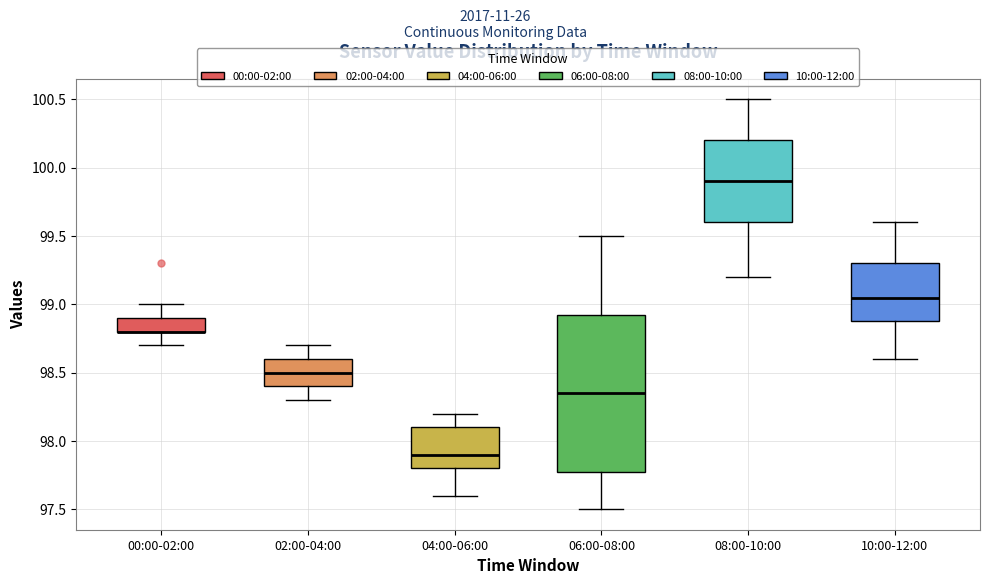

Reading left to right, read every box against the y-axis: the position of its median line, the range the box covers, and the ends of its whiskers. The values are not printed on the chart, so give them approximately, as read against the axis.

00:00-02:00: median 98.80 (drawn on the box's lower edge), box 98.80 to 98.90, whiskers 98.70 to 99.00
02:00-04:00: median 98.50, box 98.40 to 98.60, whiskers 98.30 to 98.70
04:00-06:00: median 97.90, box 97.80 to 98.10, whiskers 97.60 to 98.20
06:00-08:00: median 98.35, box 97.80 to 98.95, whiskers 97.50 to 99.50
08:00-10:00: median 99.90, box 99.60 to 100.20, whiskers 99.20 to 100.50
10:00-12:00: median 99.05, box 98.90 to 99.30, whiskers 98.60 to 99.60